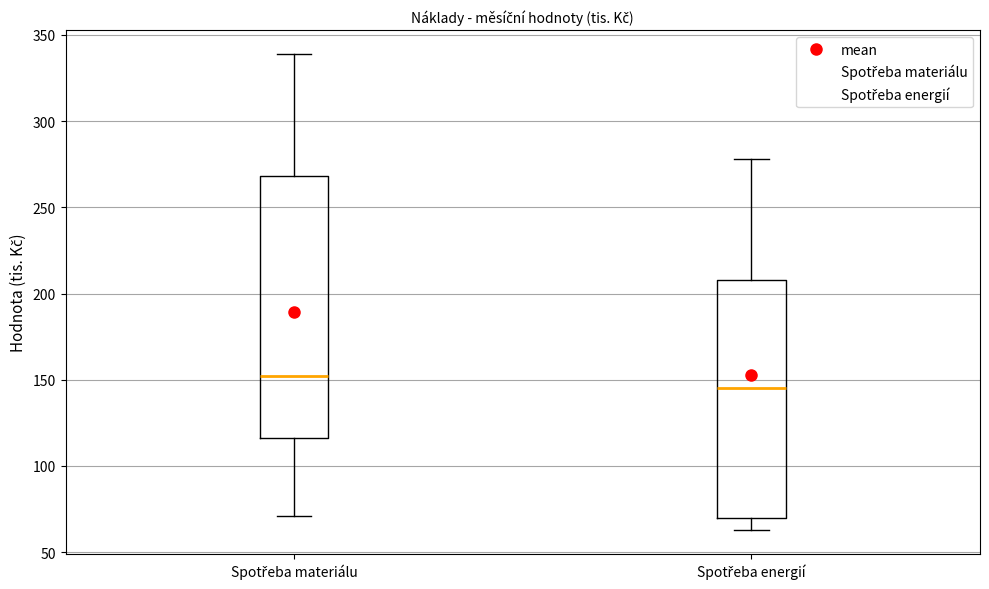

Reading left to right, read every box against the y-axis: the position of its median line, the range the box covers, and the ends of its whiskers. The values are not printed on the chart, so give them approximately, as read against the axis.

Spotřeba materiálu: median 150, box 115 to 270, whiskers 70 to 340
Spotřeba energií: median 145, box 70 to 210, whiskers 65 to 280